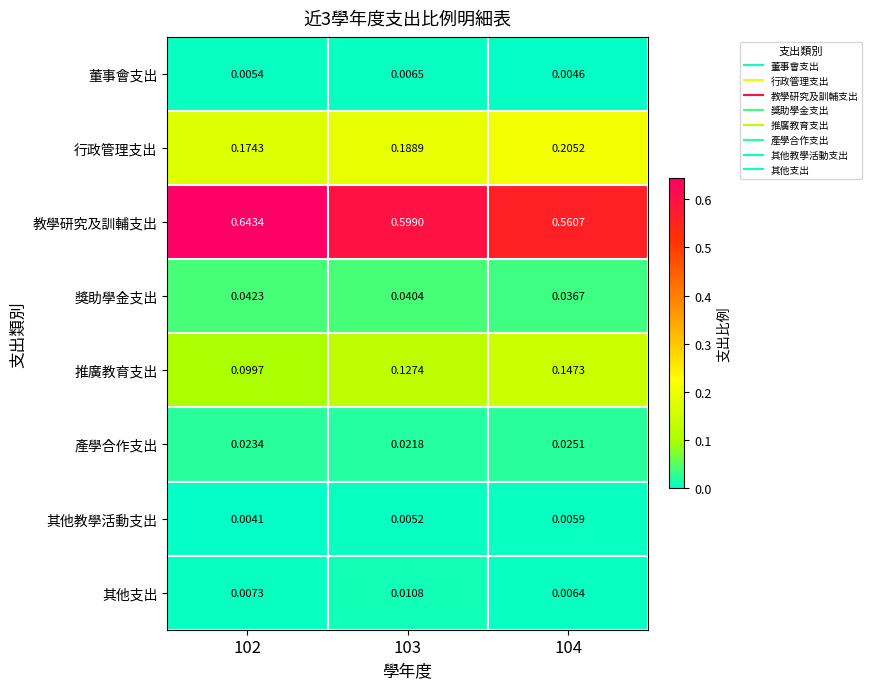

At 104, list the series in order from smallest to largest.

董事會支出, 其他教學活動支出, 其他支出, 產學合作支出, 獎助學金支出, 推廣教育支出, 行政管理支出, 教學研究及訓輔支出